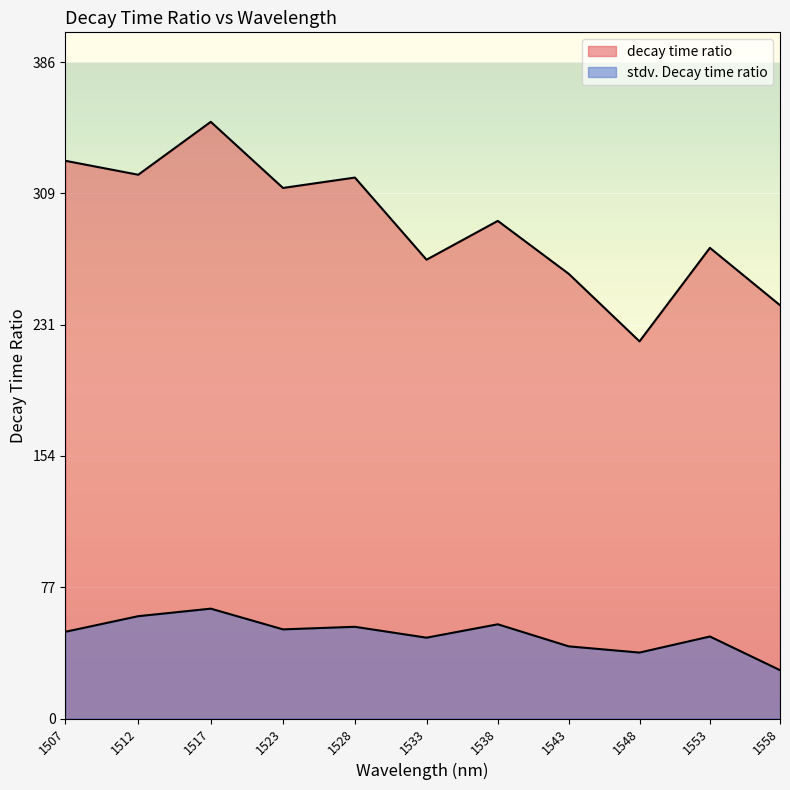

Is it true that decay time ratio equals 385.2 at 1553?

False